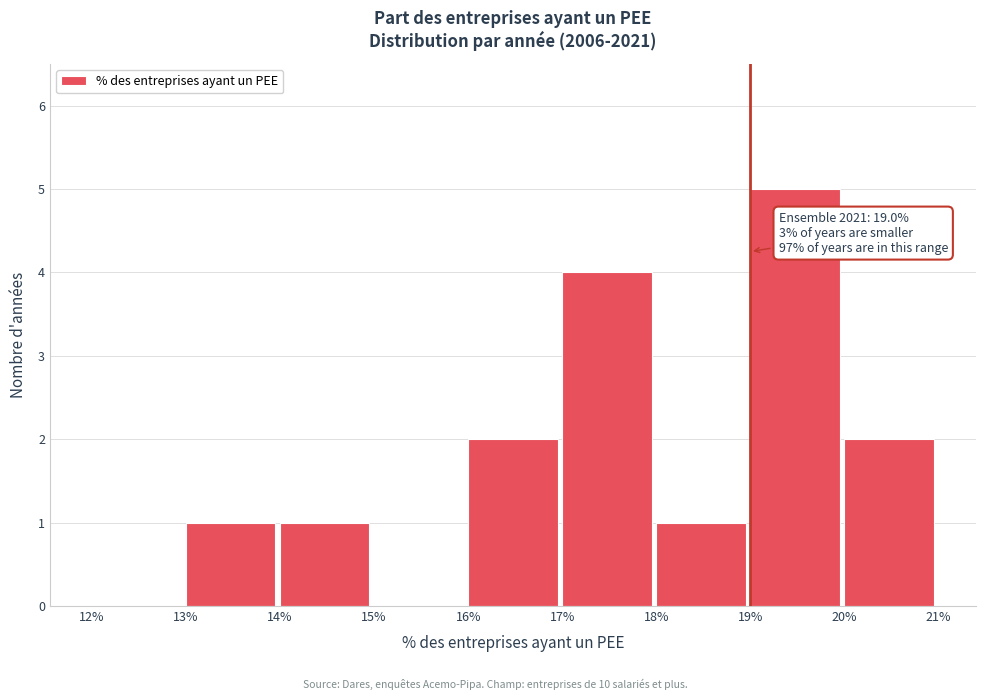

Over which range of the x-axis is the bar tallest?

19% to 20%